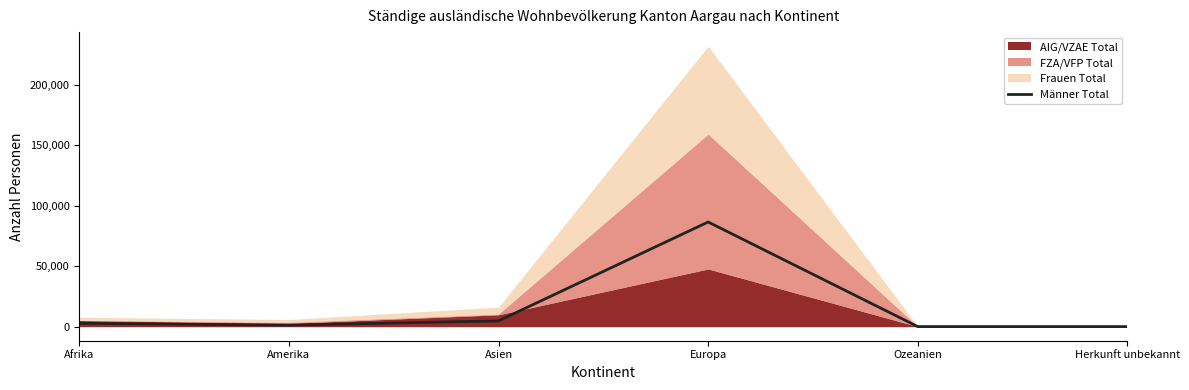

Which label corresponds to the smallest value in the chart?

Herkunft unbekannt